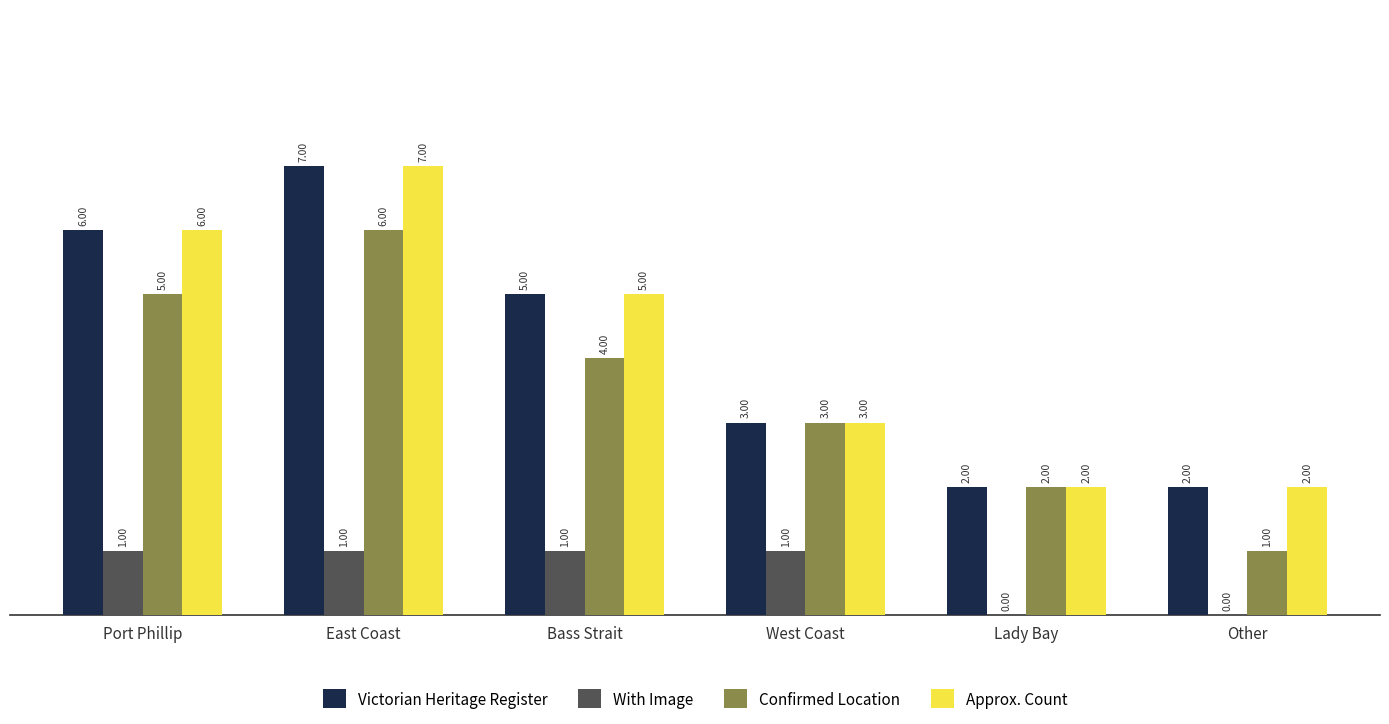

At which category is the sum across all series the highest?

East Coast